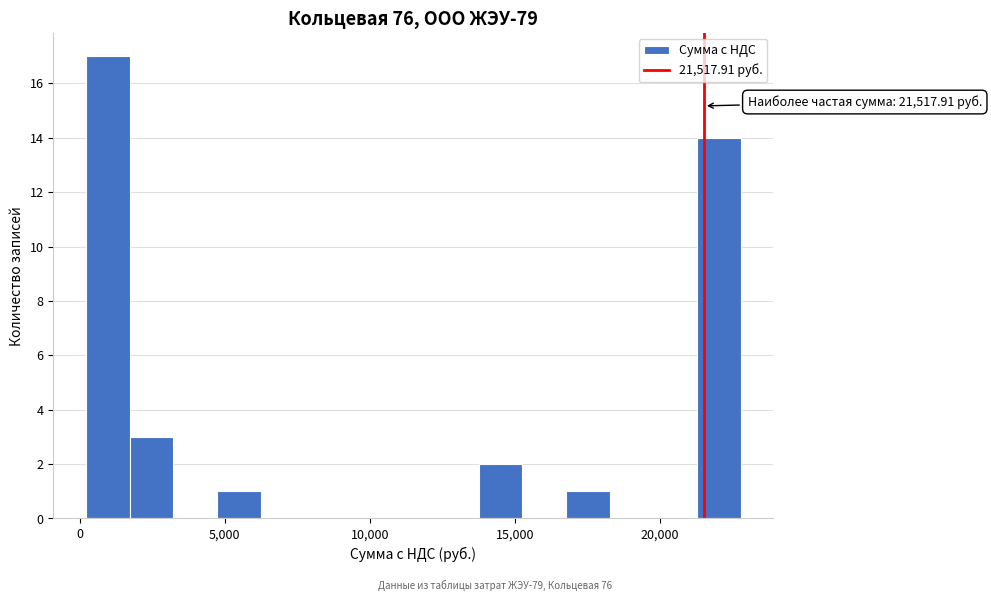

Read against the x-axis, roughly where is the centre of the tallest bar?

1000